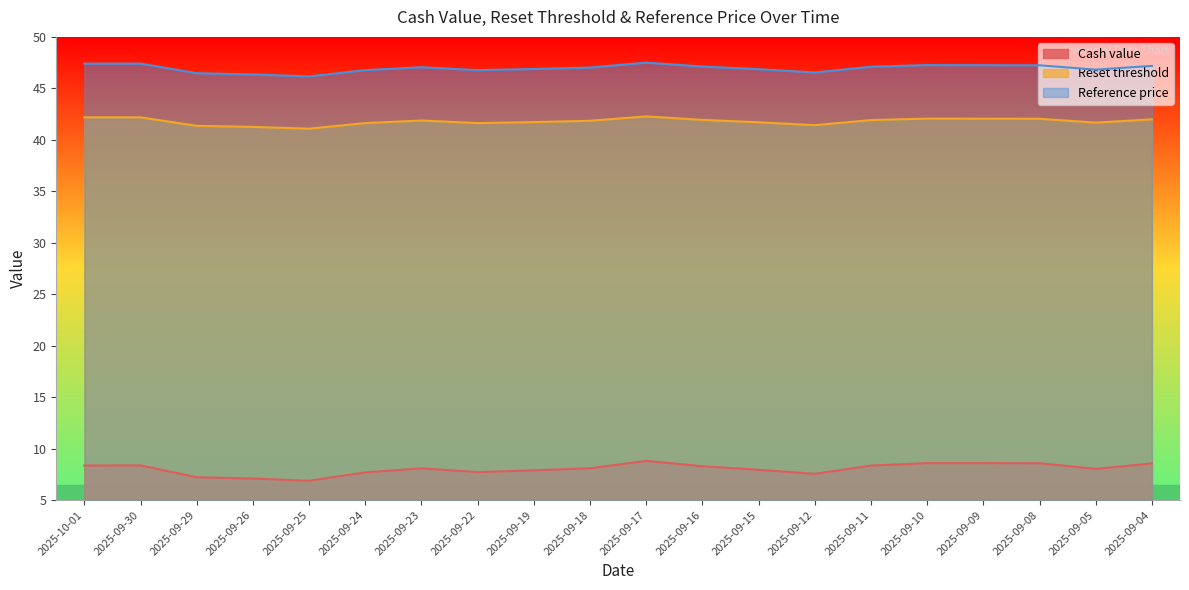

True or false: Cash value and Reset threshold cross at least once.

False